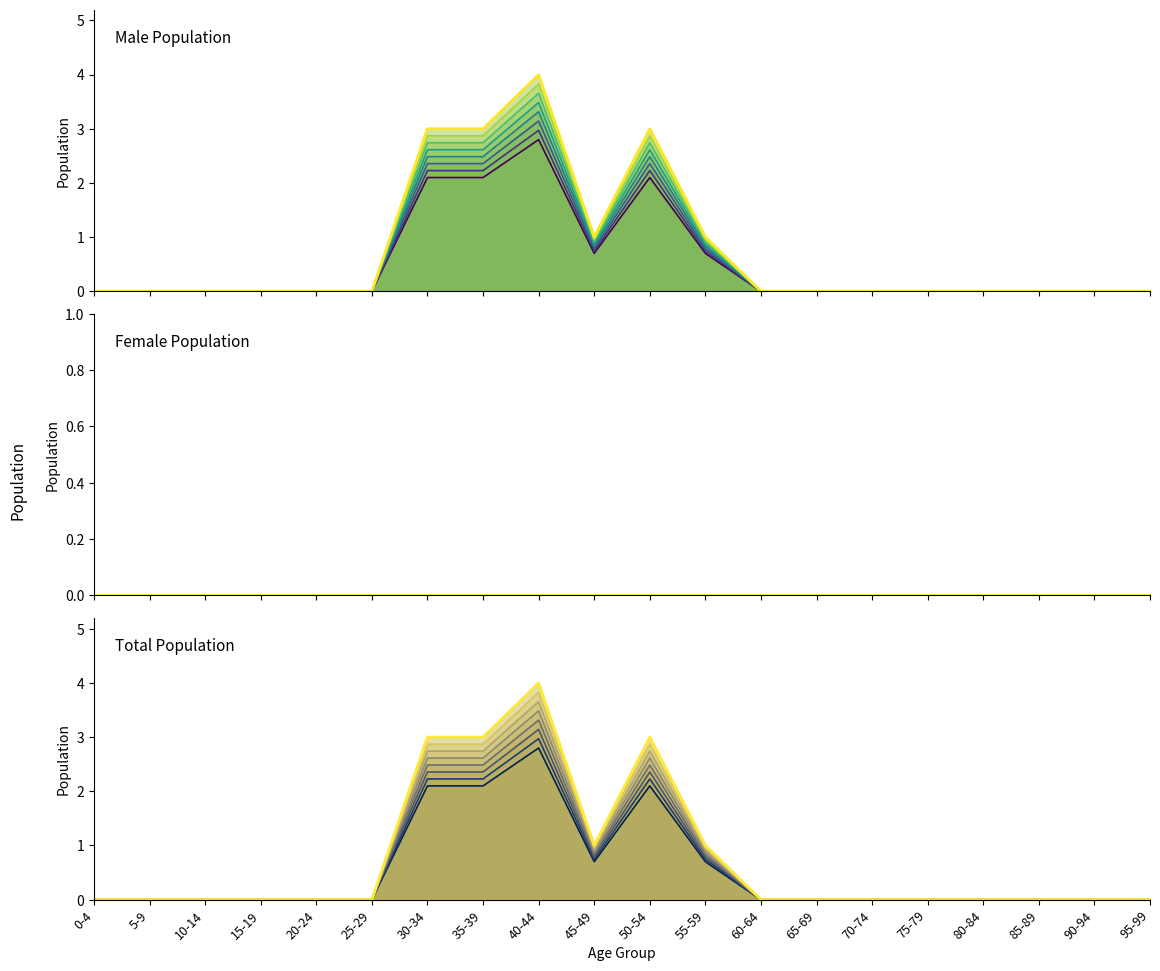

The Total series shows 3 at 15-19. True or false?

False